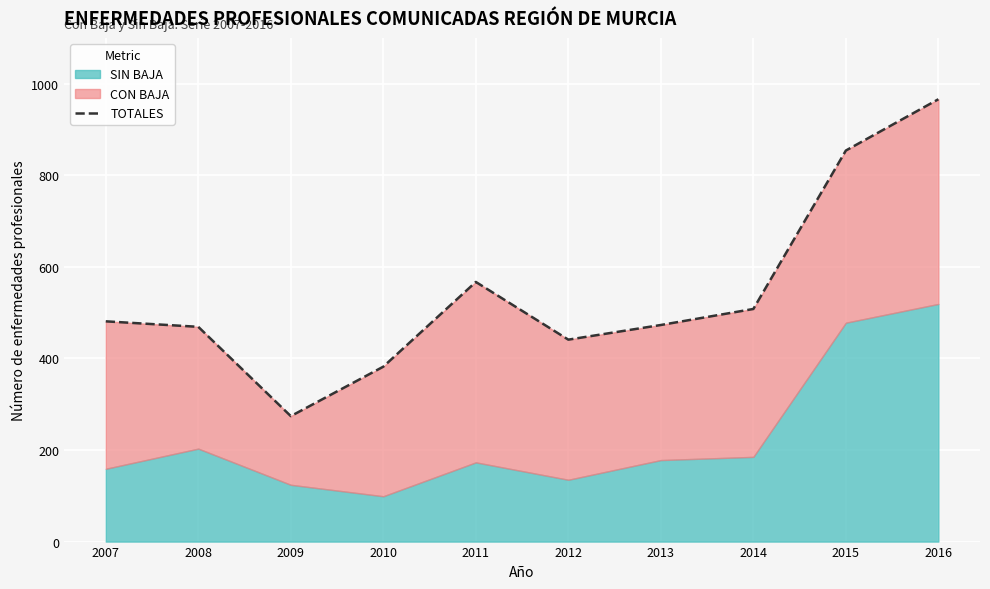

What is the difference between the values at 2008 and 2016?

497